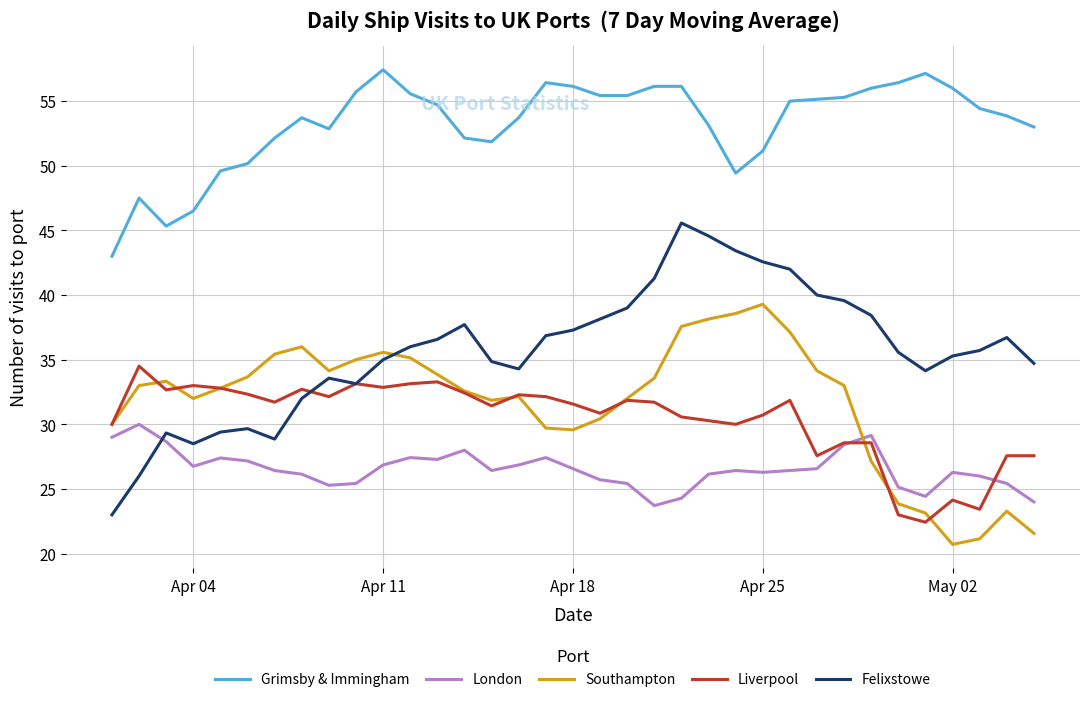

How many lines are shown in the chart?

5